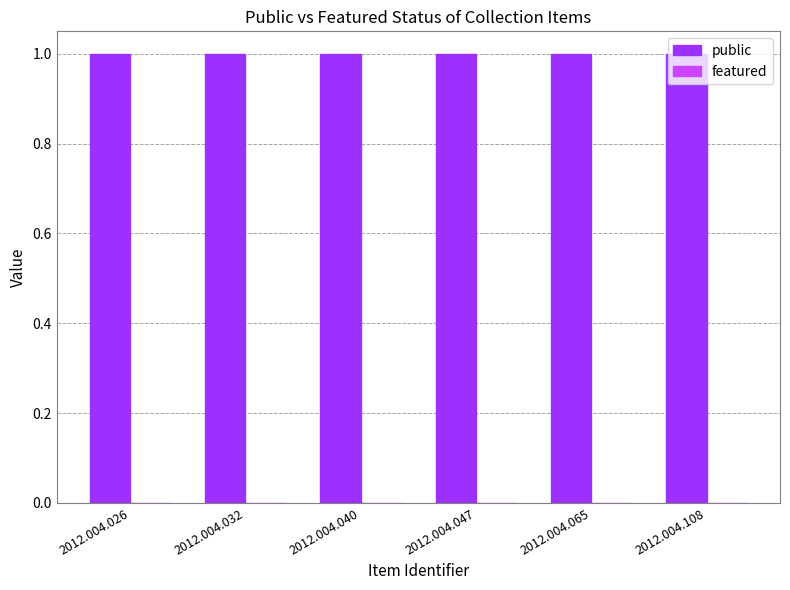

Which series has the largest range (max minus min)?

public